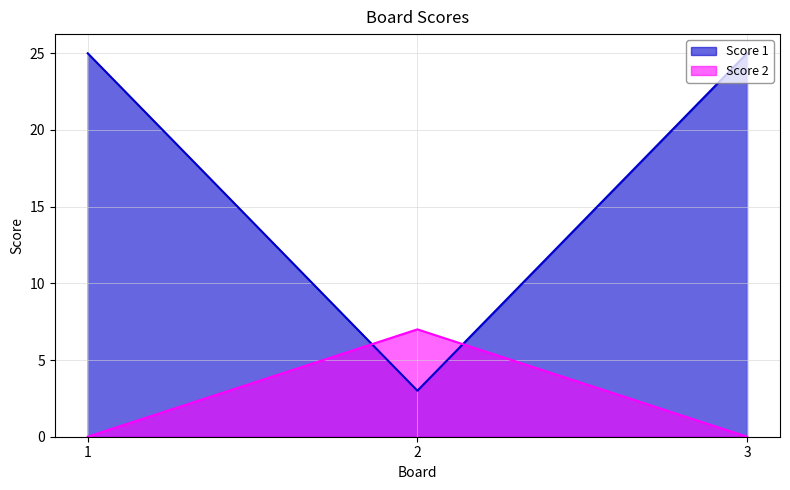

What is the difference between the highest and lowest values at 3?

25